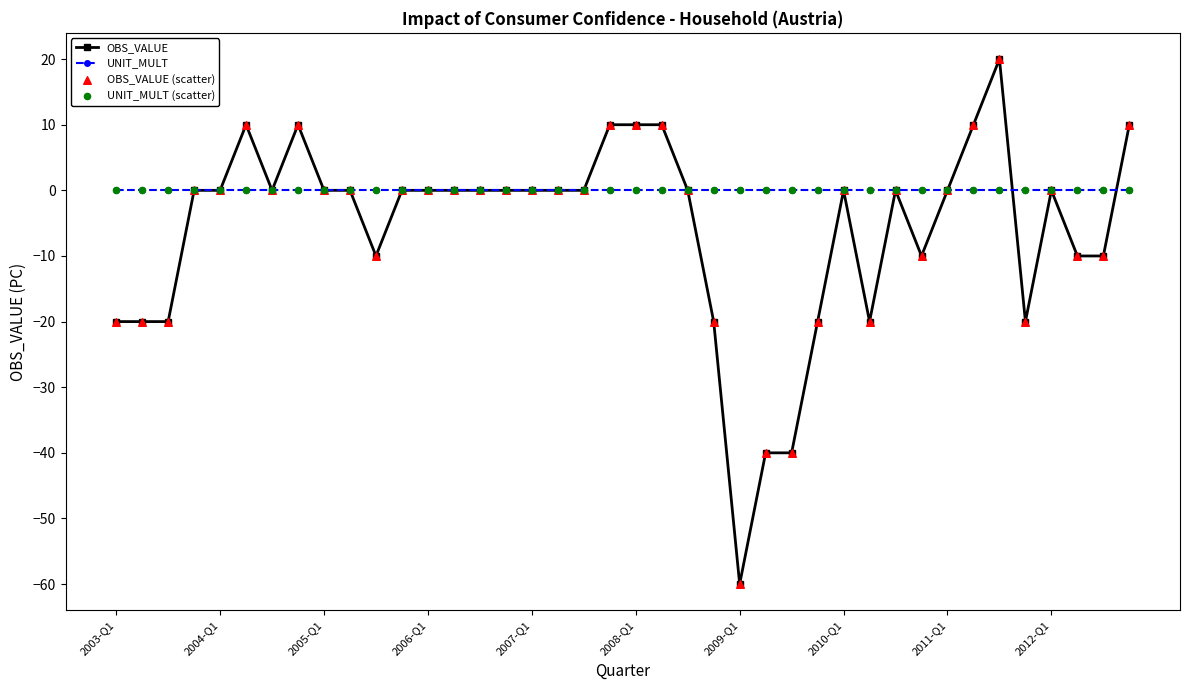

Which series has the largest range (max minus min)?

OBS_VALUE